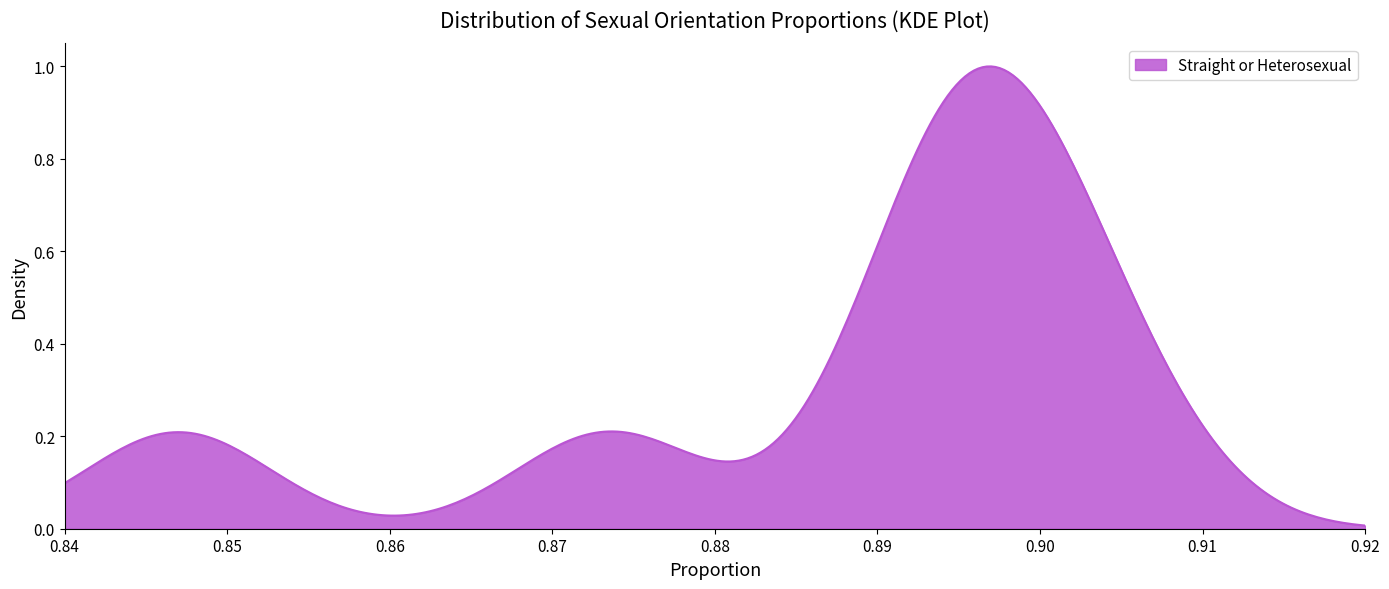

How many lines are shown in the chart?

1